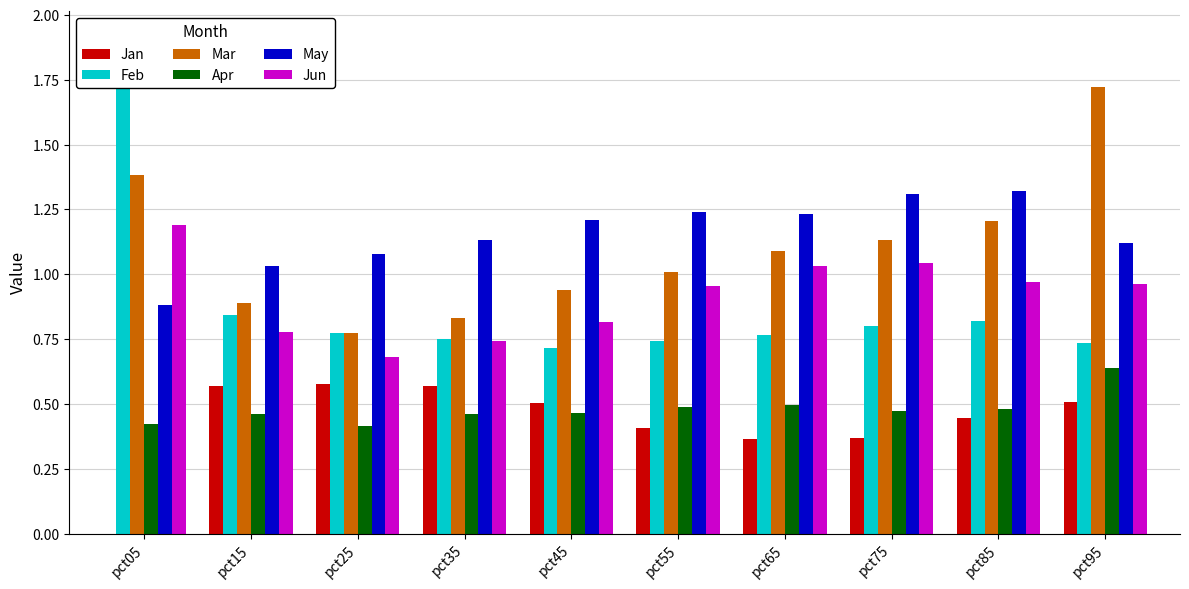

List the series in order of their peak value, lowest first.

Jan, Apr, Jun, May, Mar, Feb